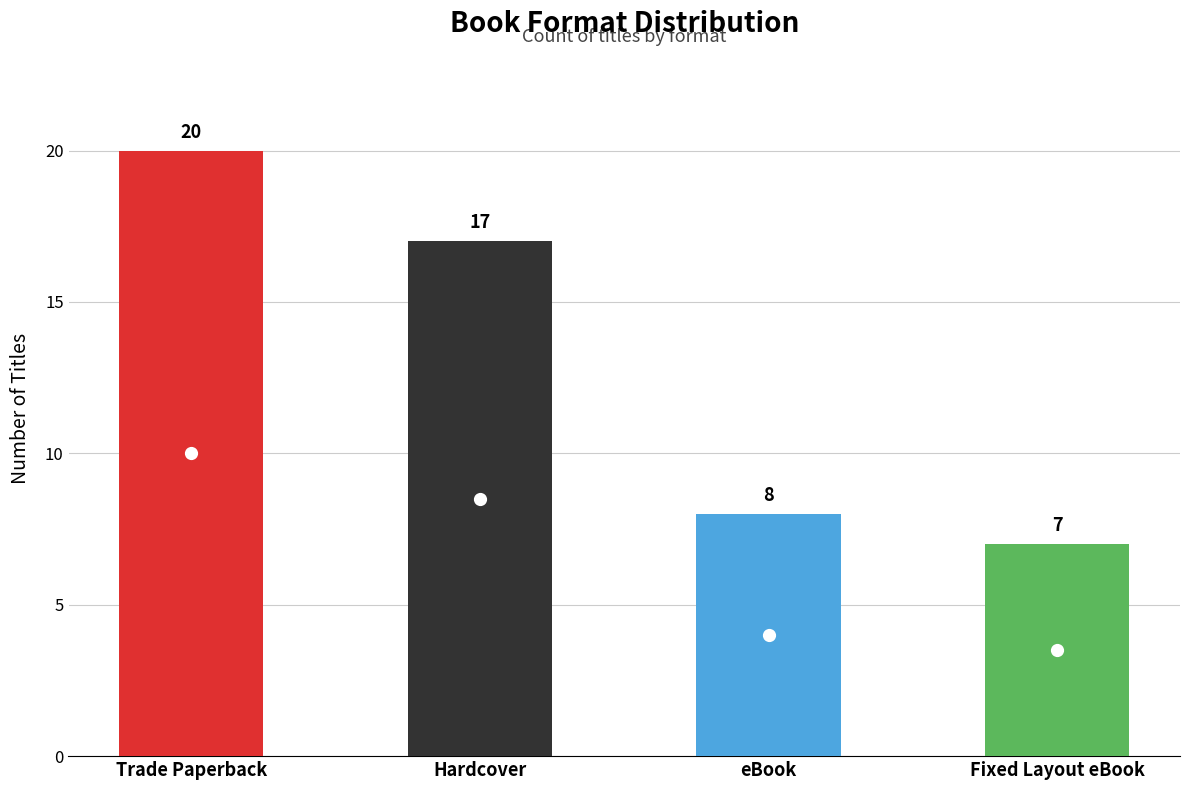

Does the chart contain stacked bars?

No